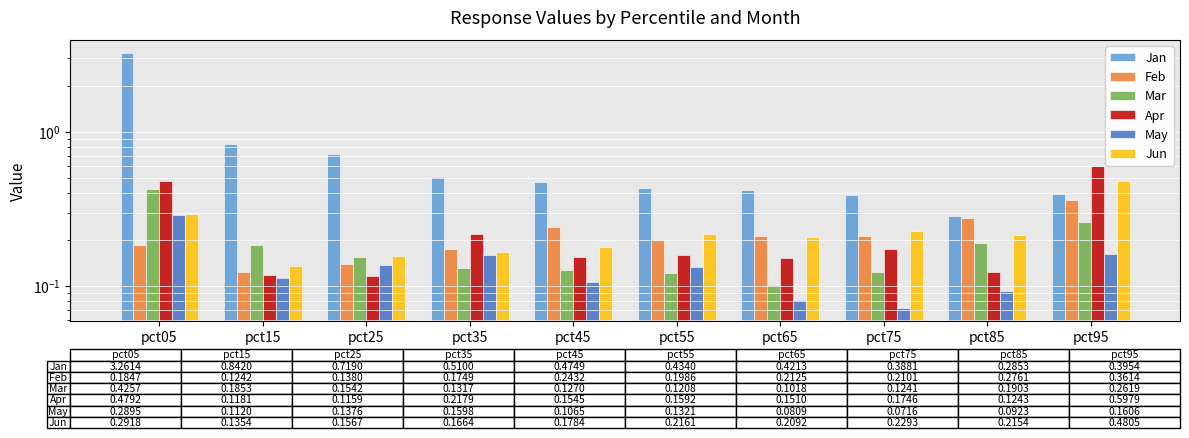

What is the average value of the Apr series?

0.2